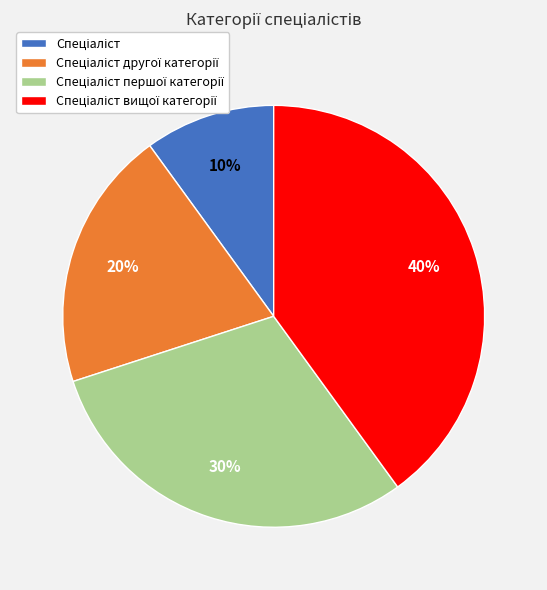

To the nearest percent, what is the average slice percentage?

25%